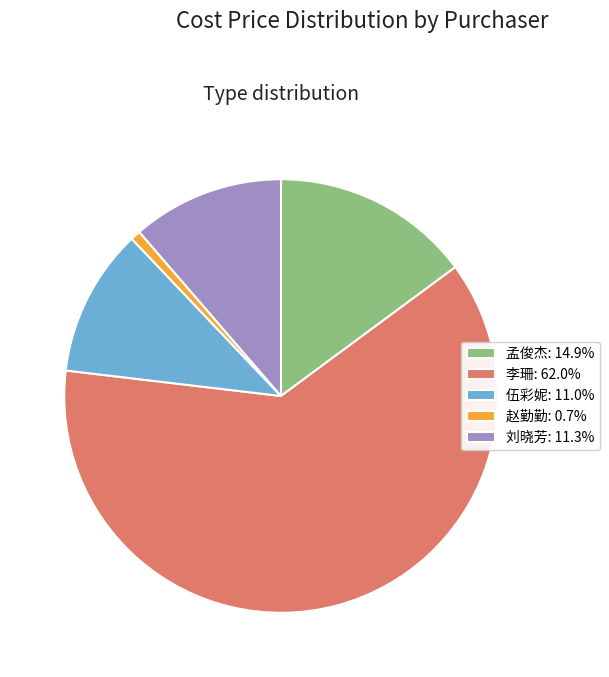

What is the ratio of the value at 伍彩妮: 11.0% to the value at 孟俊杰: 14.9%?

0.7